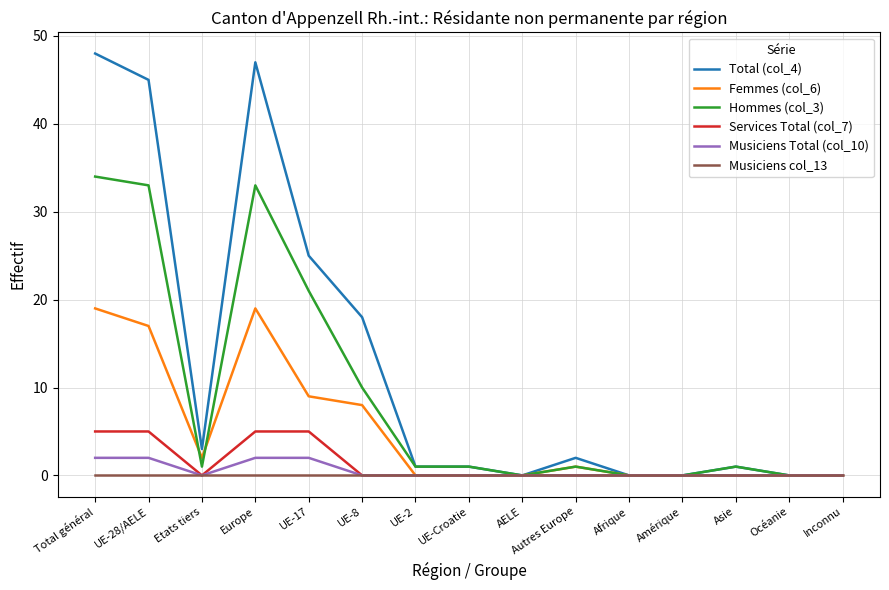

Is it true that Femmes (col_6) equals 0 at UE-2?

True